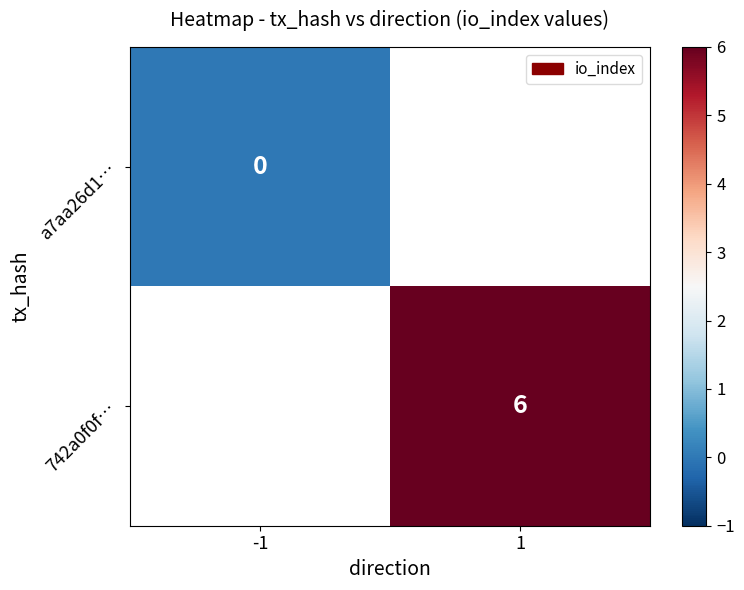

The 742a0f0f… series shows 6 at 1. True or false?

True